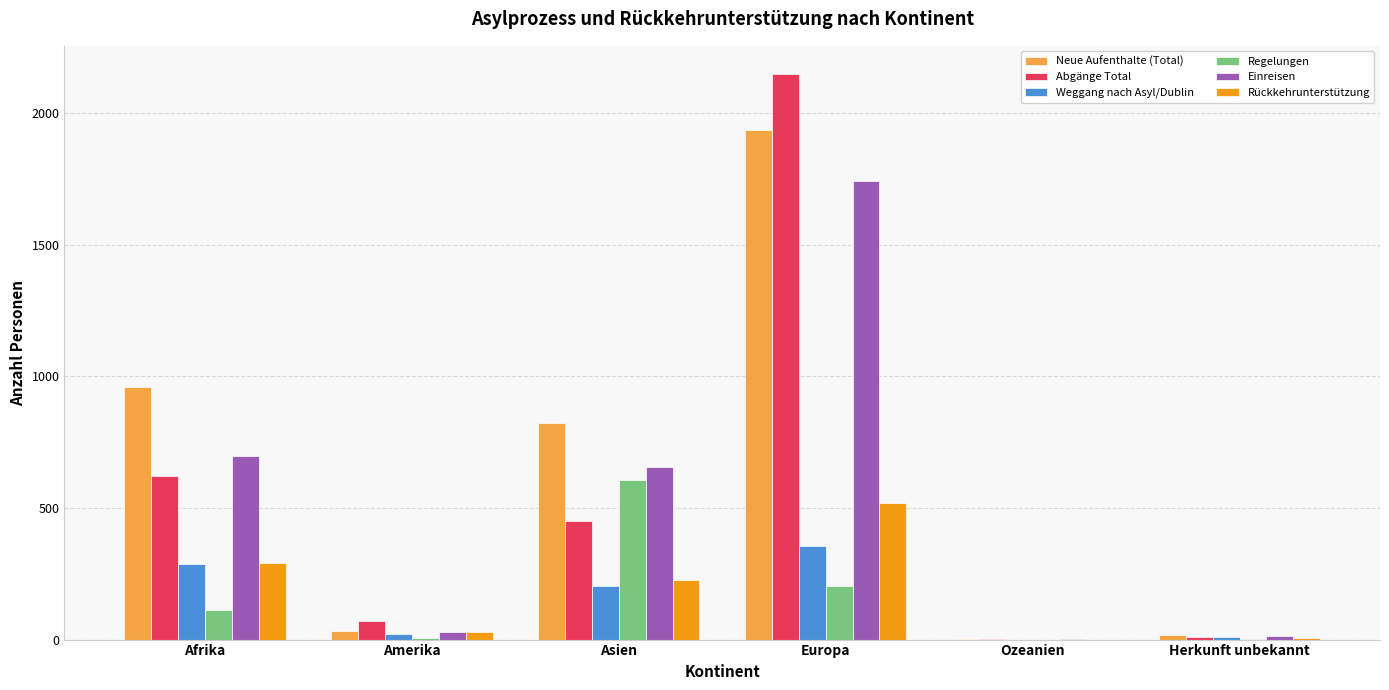

What is the sum of all Einreisen values?

3140